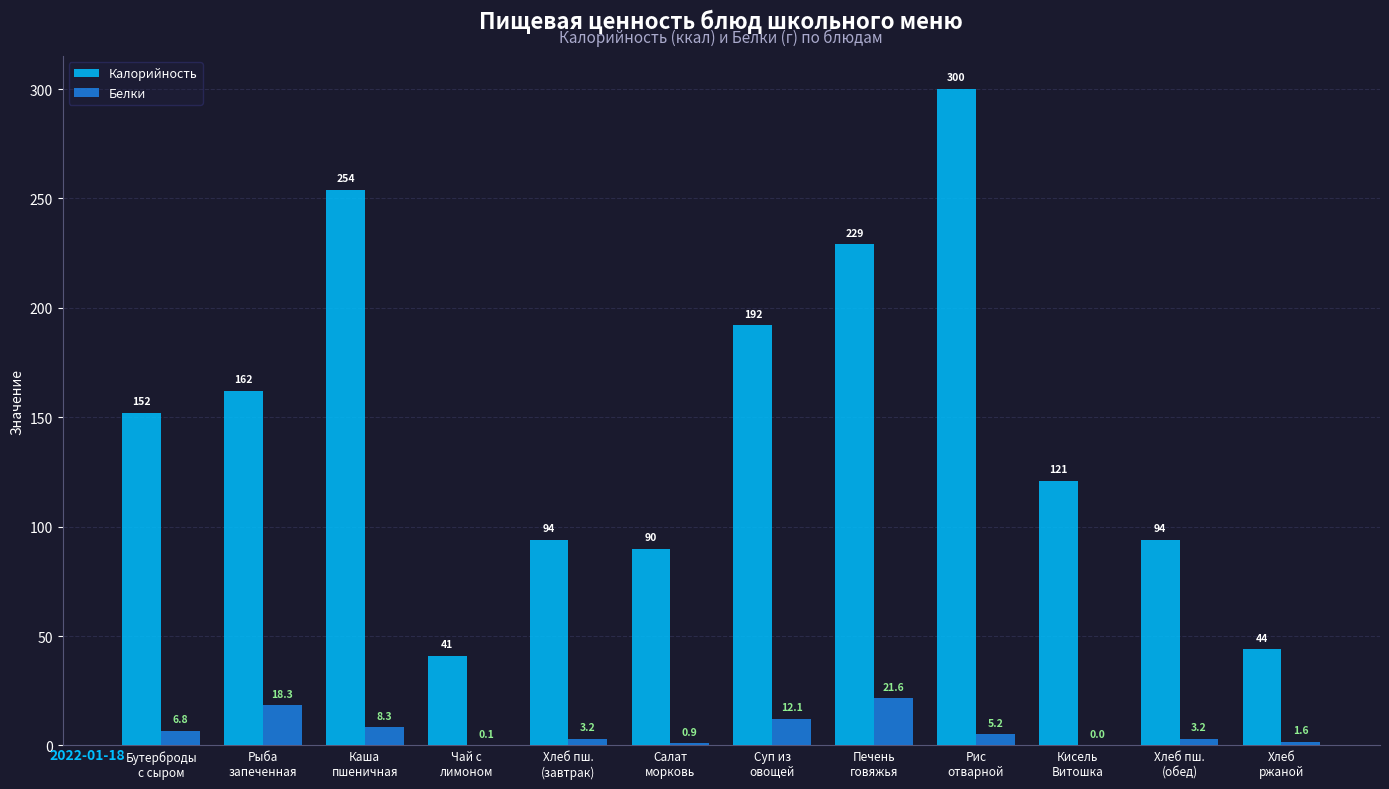

Which series changed the most between Рыба
запеченная and Рис
отварной?

Калорийность